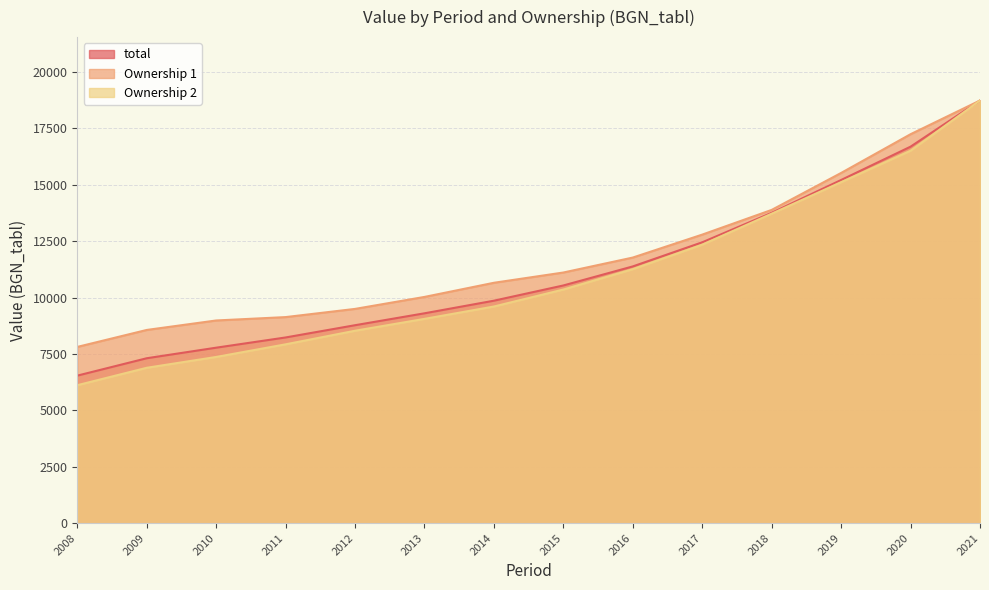

Which series changed the most between 2009 and 2014?

Ownership 2